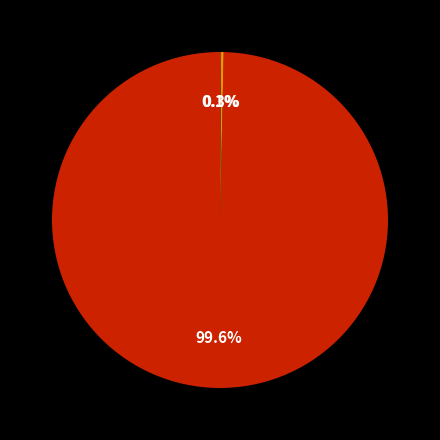

Is there a majority slice in this chart?

Yes